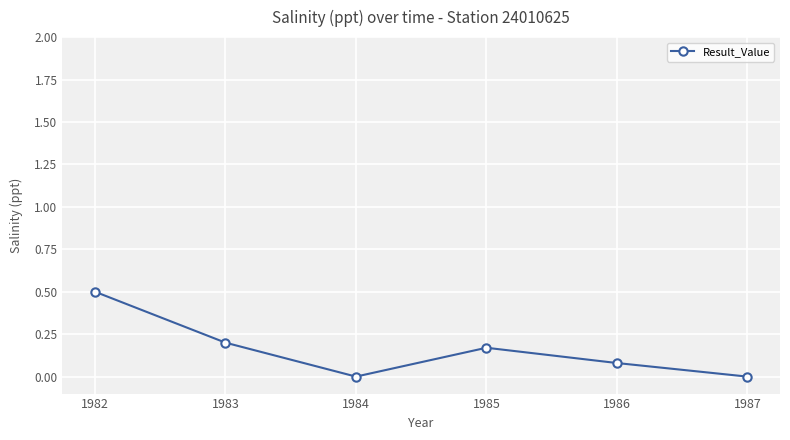

At which category does the data reach its first local peak?

1985